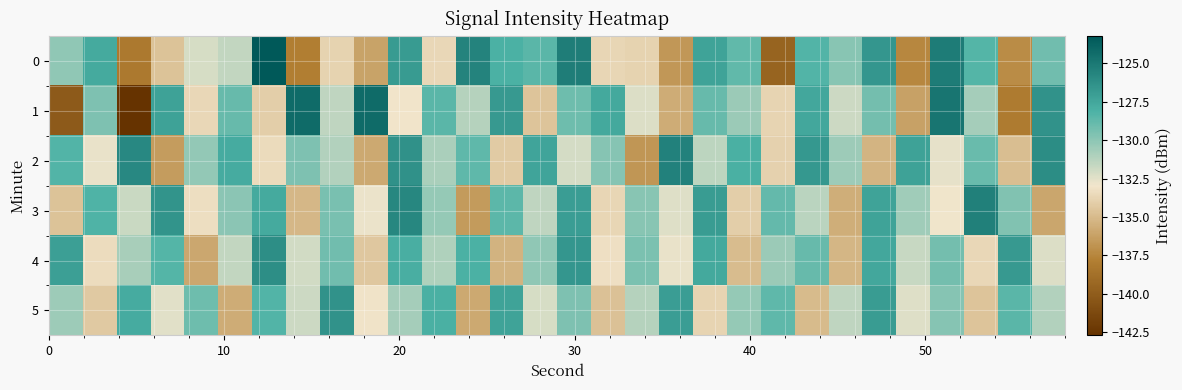

Reading left to right, extract all data points from this chart.

0: -130.1	-127.7	-138.2	-134.6	-132.2	-131.5	-123.2	-137.9	-133.8	-136.1	-126.9	-133.6	-125.6	-128.1	-128.5	-125.3	-133.7	-133.8	-136.7	-127.3	-128.8	-139.5	-128.3	-129.9	-126.6	-137.4	-125.1	-128.4	-137.2	-129.2
1: -140.2	-129.6	-142.7	-127.2	-133.6	-128.9	-134.1	-124.3	-131.5	-124.2	-133.0	-128.5	-131.2	-126.8	-134.5	-129.1	-127.6	-132.3	-135.7	-128.9	-130.4	-133.8	-127.5	-131.9	-129.3	-136.2	-124.8	-130.7	-138.1	-126.4
2: -128.3	-132.7	-125.9	-136.4	-130.2	-127.8	-133.5	-129.6	-131.1	-135.8	-126.3	-130.9	-128.7	-134.2	-127.4	-132.1	-129.8	-136.7	-125.5	-131.4	-128.0	-133.9	-126.7	-130.5	-135.3	-127.2	-132.6	-129.0	-134.8	-126.1
3: -134.6	-128.2	-131.8	-126.5	-133.3	-130.0	-127.7	-135.1	-129.4	-132.8	-125.8	-130.3	-136.5	-128.6	-131.5	-127.0	-133.7	-129.9	-132.4	-126.9	-134.1	-128.8	-131.3	-135.6	-127.3	-130.6	-132.9	-125.4	-129.7	-136.0
4: -127.1	-133.4	-130.8	-128.4	-135.9	-131.6	-126.2	-132.0	-129.2	-134.4	-127.9	-131.0	-128.1	-135.4	-130.1	-126.6	-133.2	-129.5	-132.7	-127.6	-134.9	-130.4	-128.9	-135.2	-127.5	-131.7	-129.3	-133.6	-126.8	-132.3
5: -130.5	-134.3	-127.8	-132.5	-129.1	-135.7	-128.3	-131.9	-126.4	-133.1	-130.7	-128.0	-135.8	-127.3	-132.2	-129.6	-134.7	-131.2	-127.0	-133.8	-130.3	-128.7	-135.0	-131.5	-126.9	-132.4	-129.8	-134.5	-128.5	-131.1